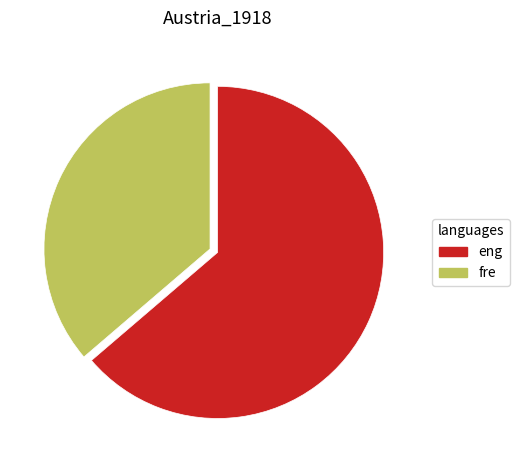

Is there any slice that represents more than half of the pie?

Yes